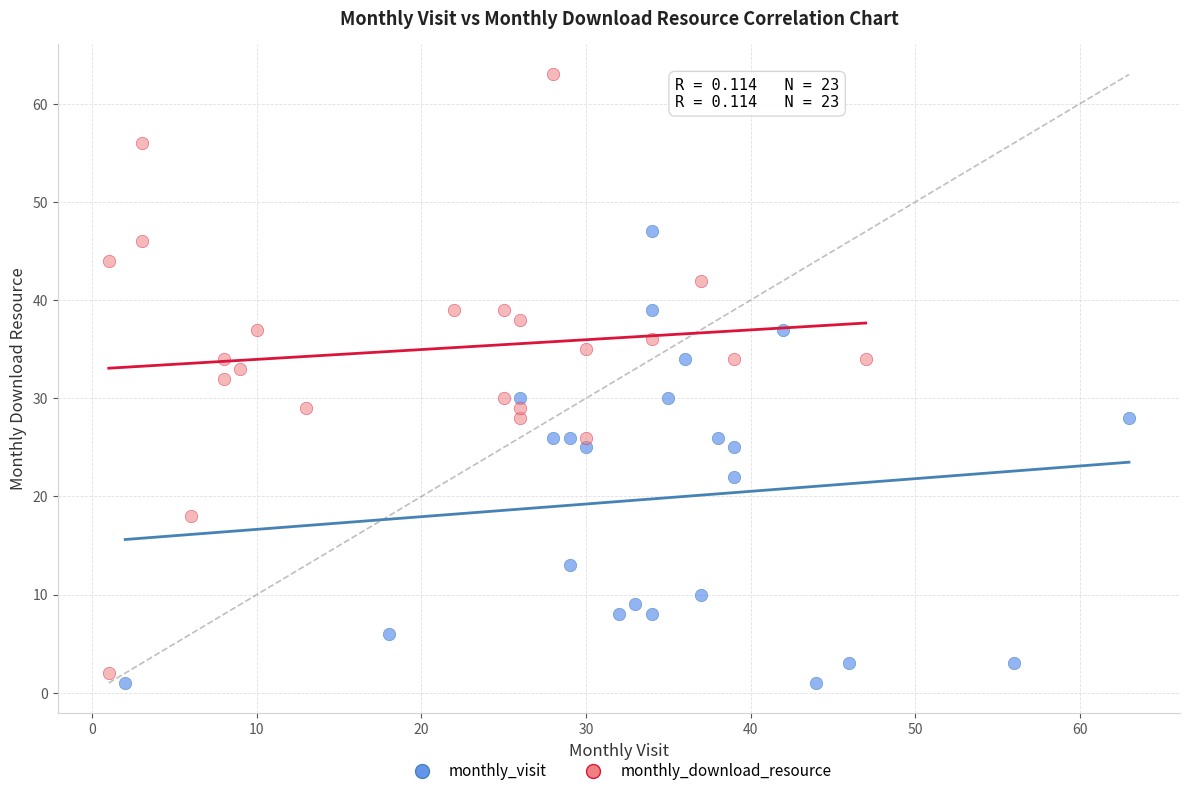

Which series contains the highest Y value?

monthly_download_resource